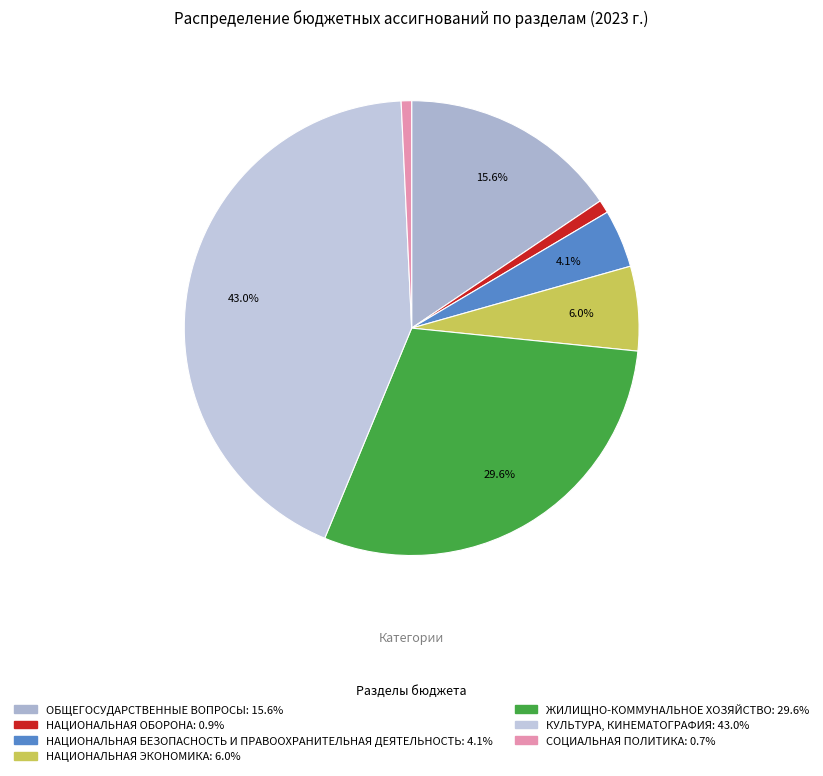

How many segments does this pie chart have?

7